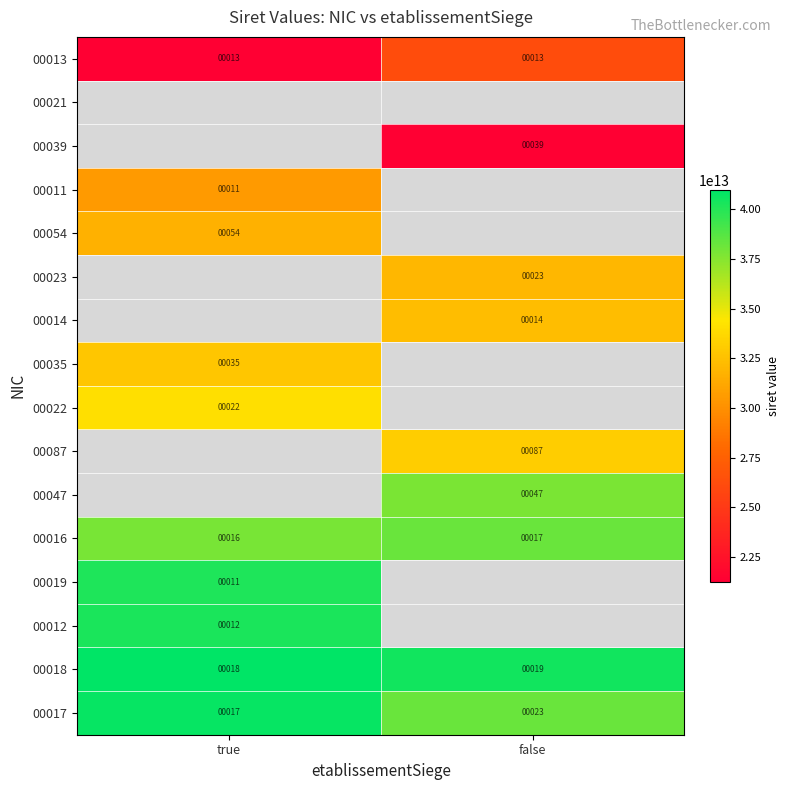

At which category does the chart reach its minimum across all series?

true